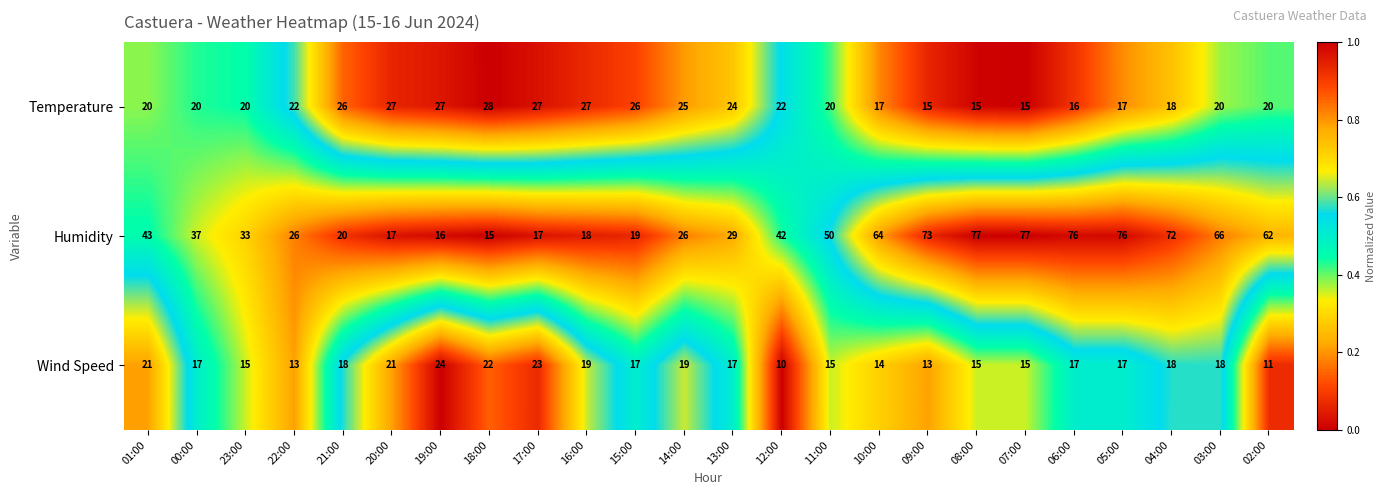

List the series in order of their overall mean, highest first.

Humidity, Temperature, Wind Speed